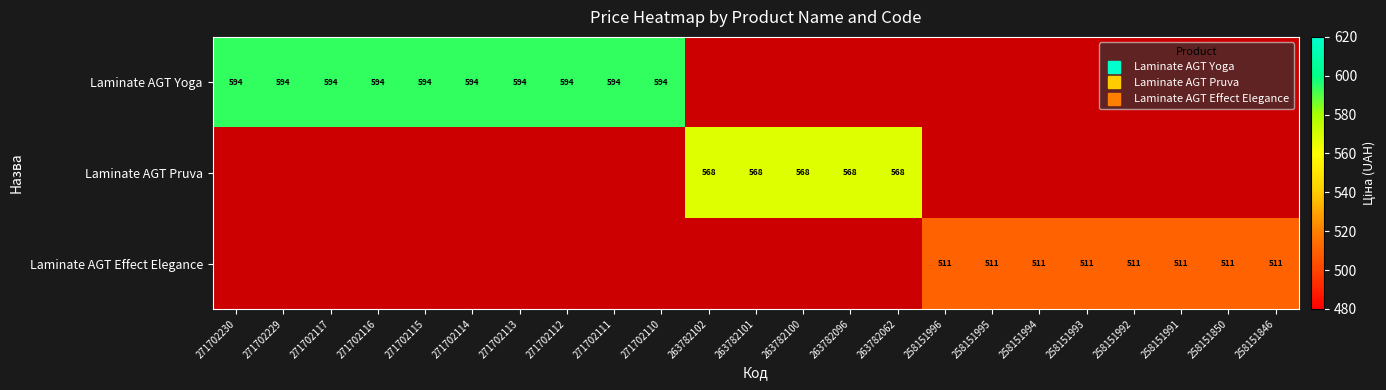

List the series in order of their peak value, highest first.

Laminate AGT Yoga, Laminate AGT Pruva, Laminate AGT Effect Elegance